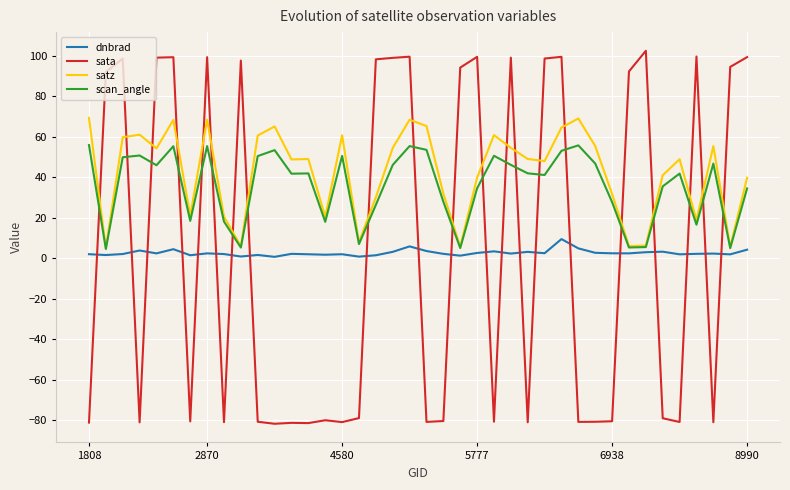

Which series has the largest range (max minus min)?

sata